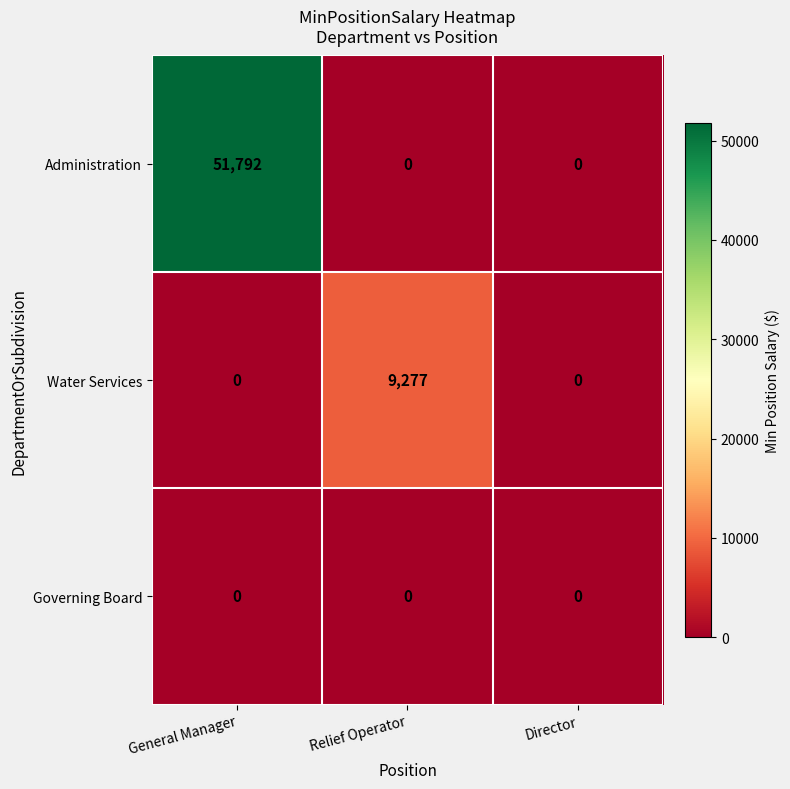

What is the sum of all Administration values?

51792